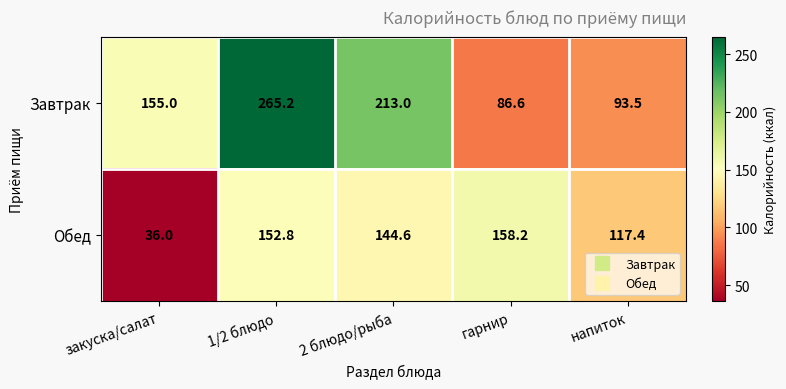

What is the approximate value of Обед at 1/2 блюдо?

152.8